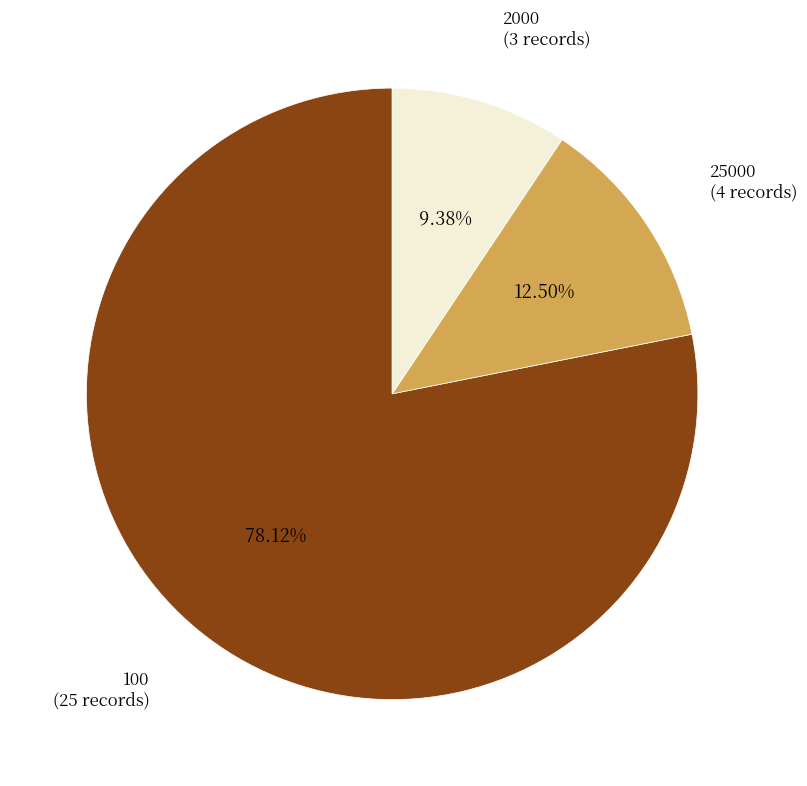

Do 25000 and 2000 together represent more than half of the pie?

No